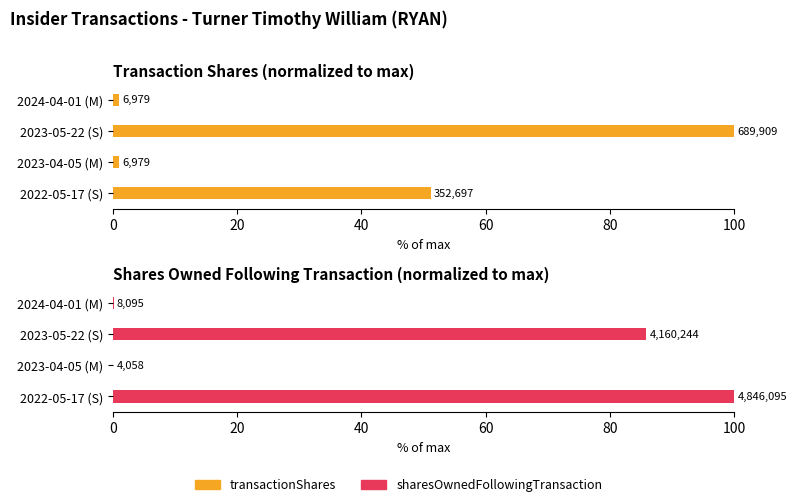

True or false: transactionShares has a value of 1.0 at 2024-04-01 (M).

True